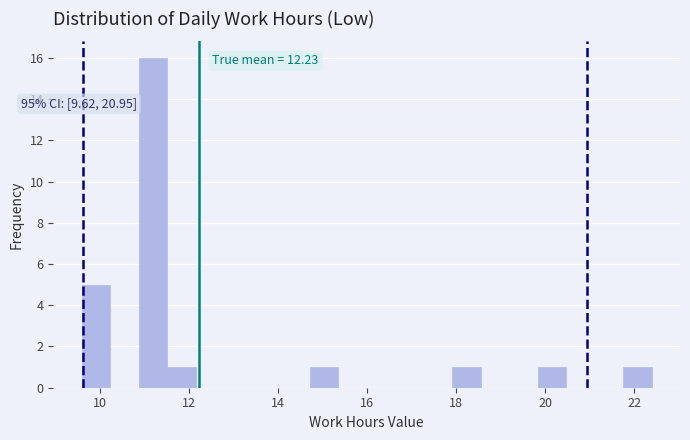

Read against the x-axis, roughly where is the centre of the tallest bar?

11.2